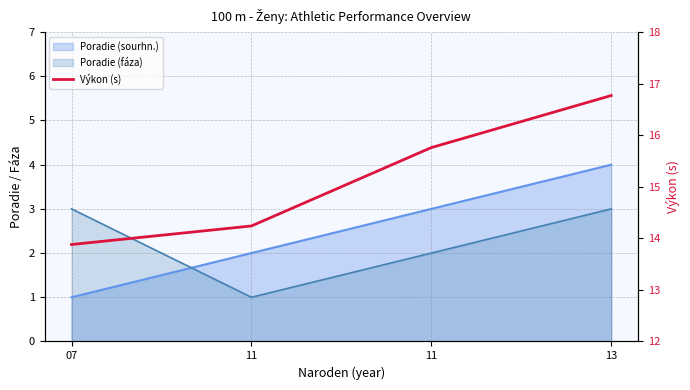

At which label is the value closest to 15?

11